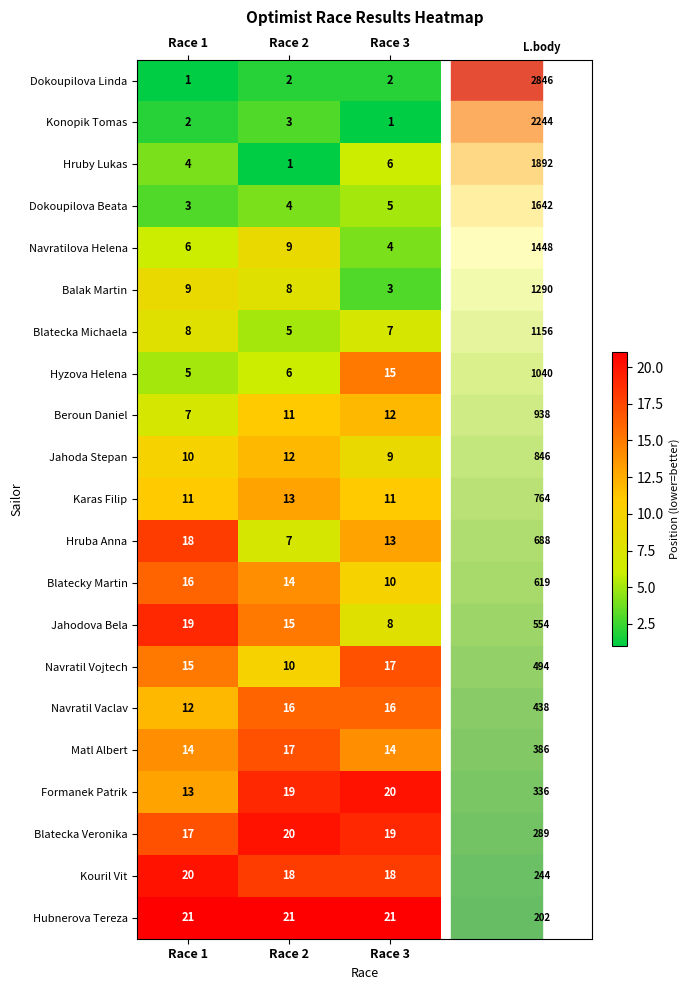

What is the smallest value displayed?

1